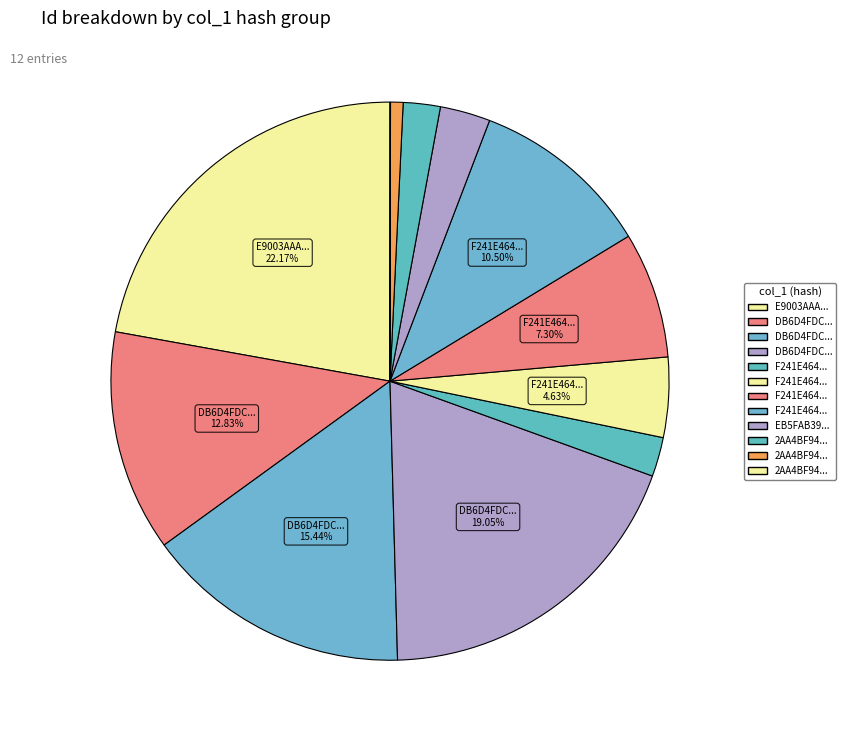

Is there any slice that represents more than half of the pie?

No